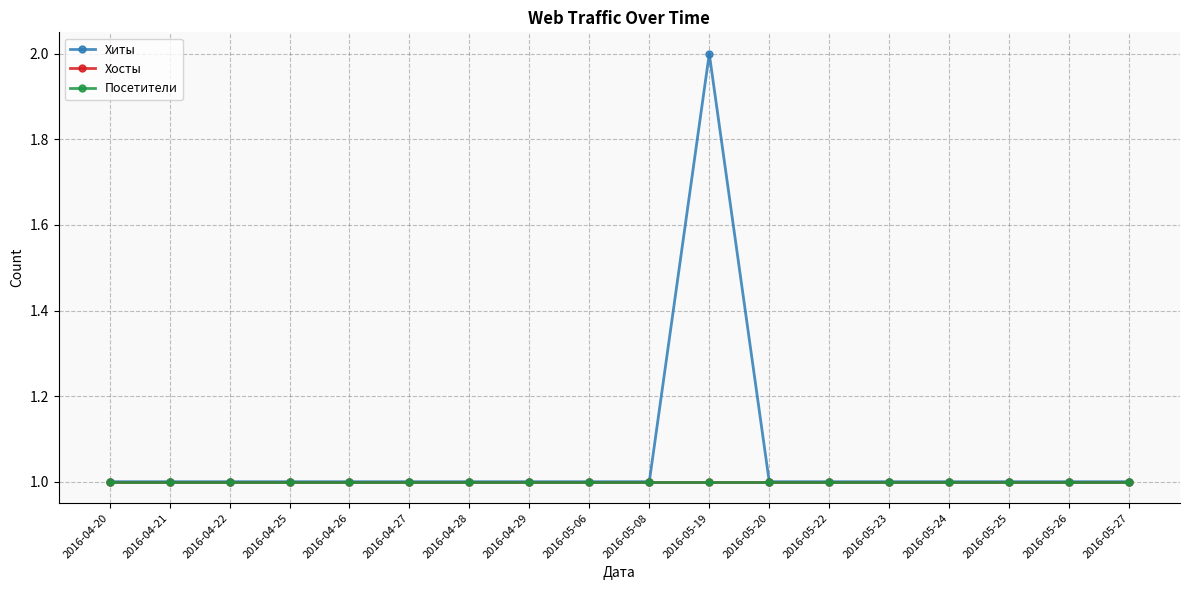

What is the total value across all series at 2016-05-23?

3